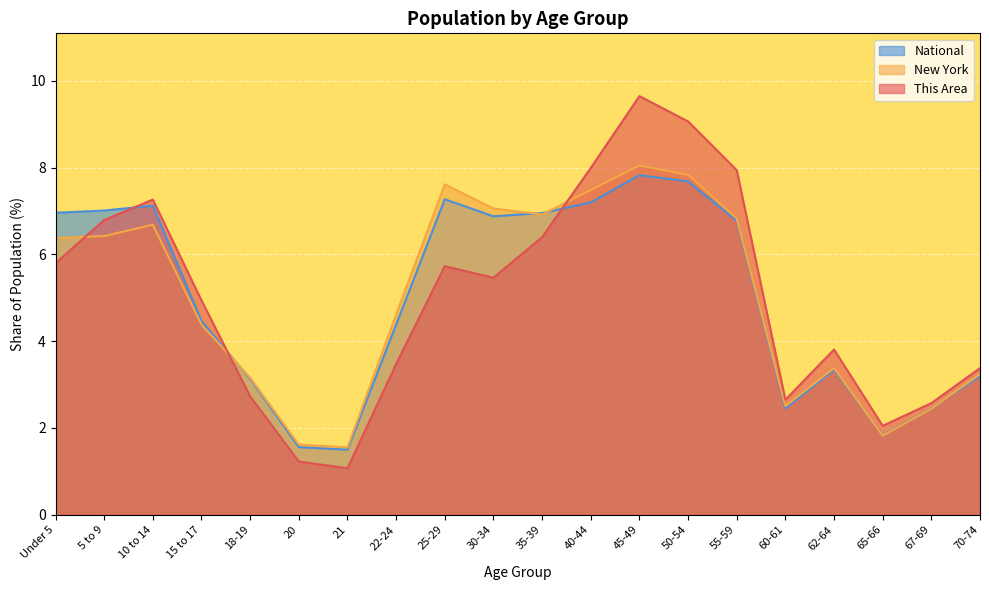

Where is the first local minimum for National?

21